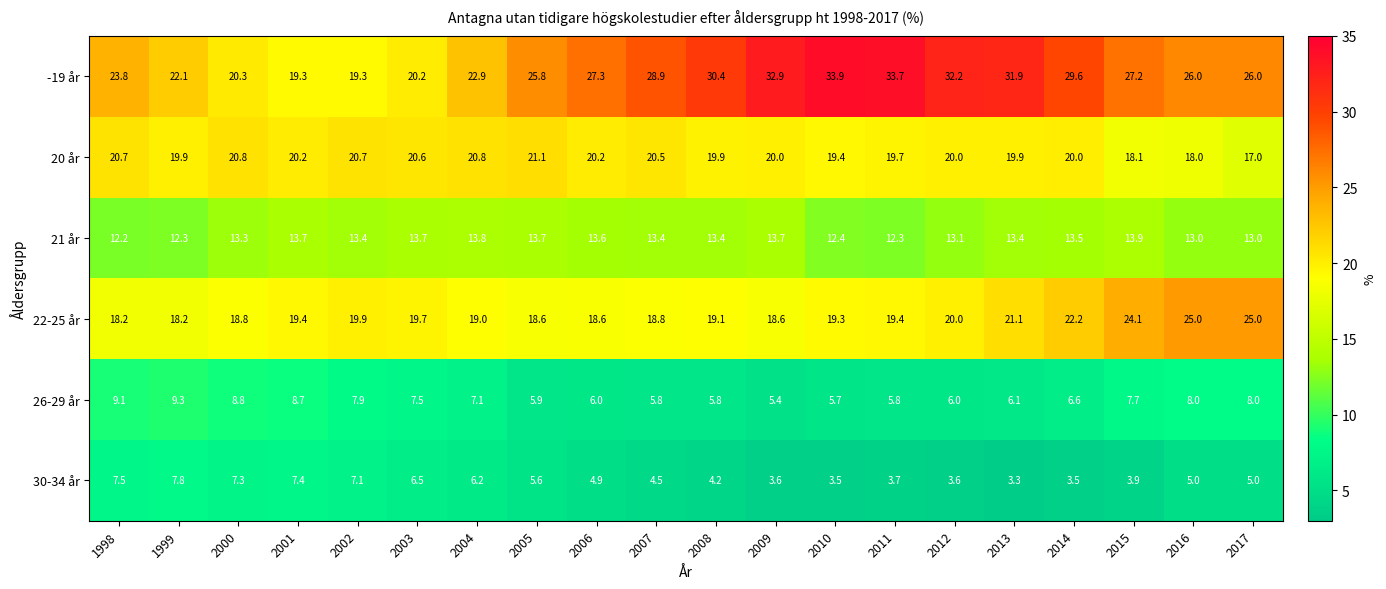

What is the difference between the highest and lowest values at 1999?

14.3